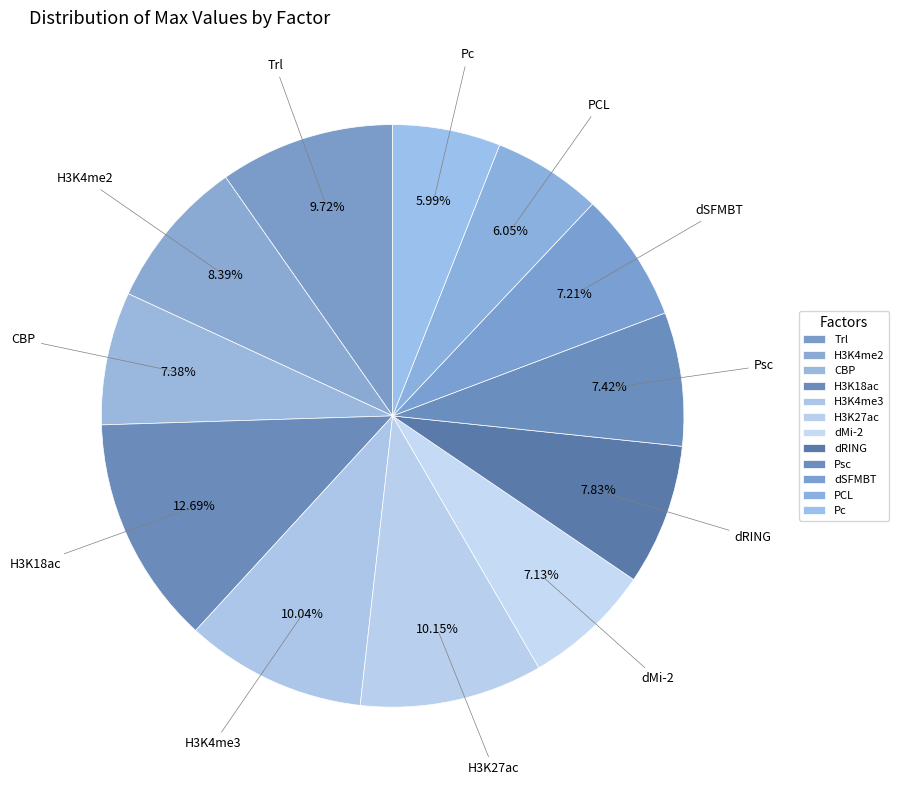

How many segments does this pie chart have?

12